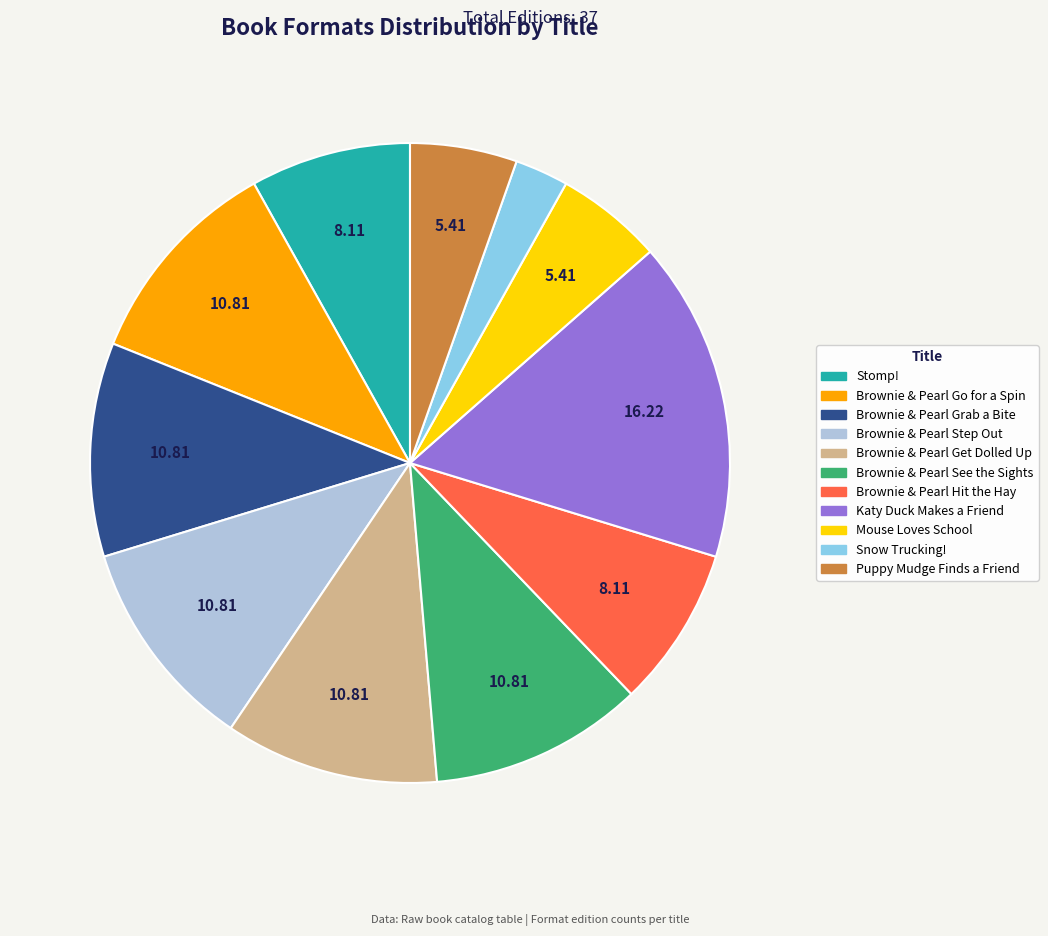

How many slices are in this pie chart?

11